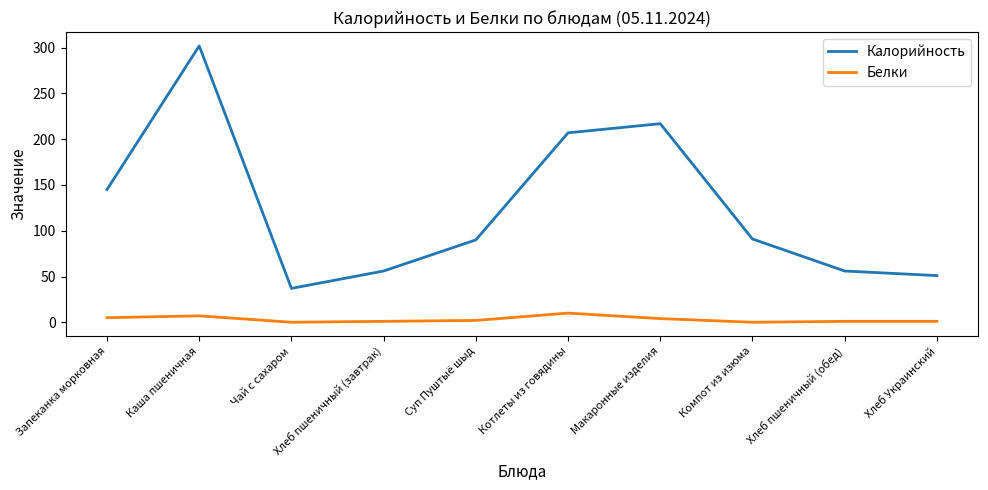

Is it true that Калорийность equals 37 at Чай с сахаром?

True